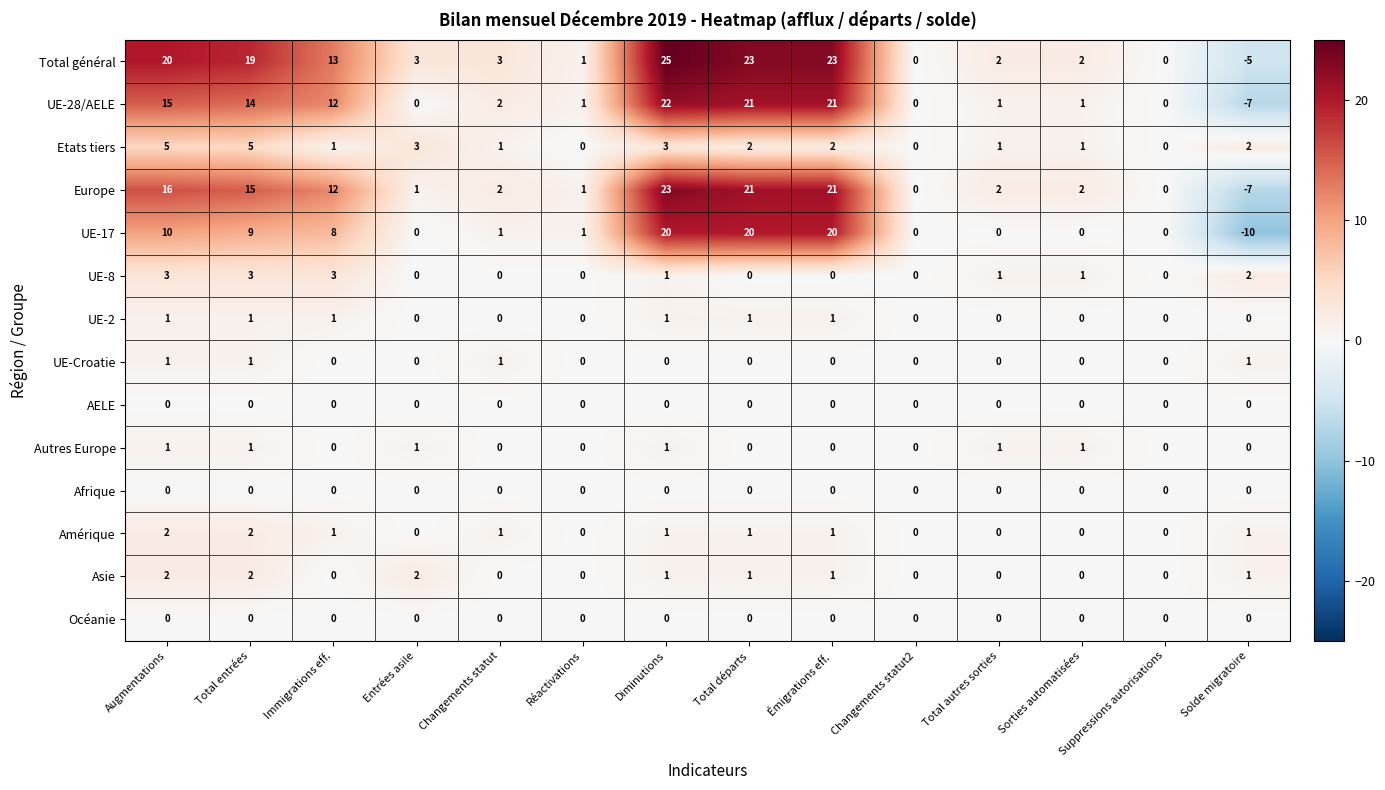

At which category is the sum across all series the highest?

Diminutions